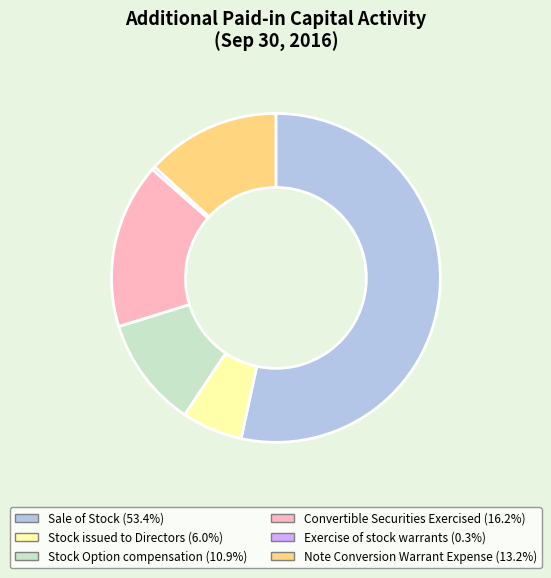

Rank the categories by value from lowest to highest.

Exercise of stock warrants, Stock issued to Directors, Stock Option compensation, Note Conversion Warrant Expense, Convertible Securities Exercised, Sale of Stock